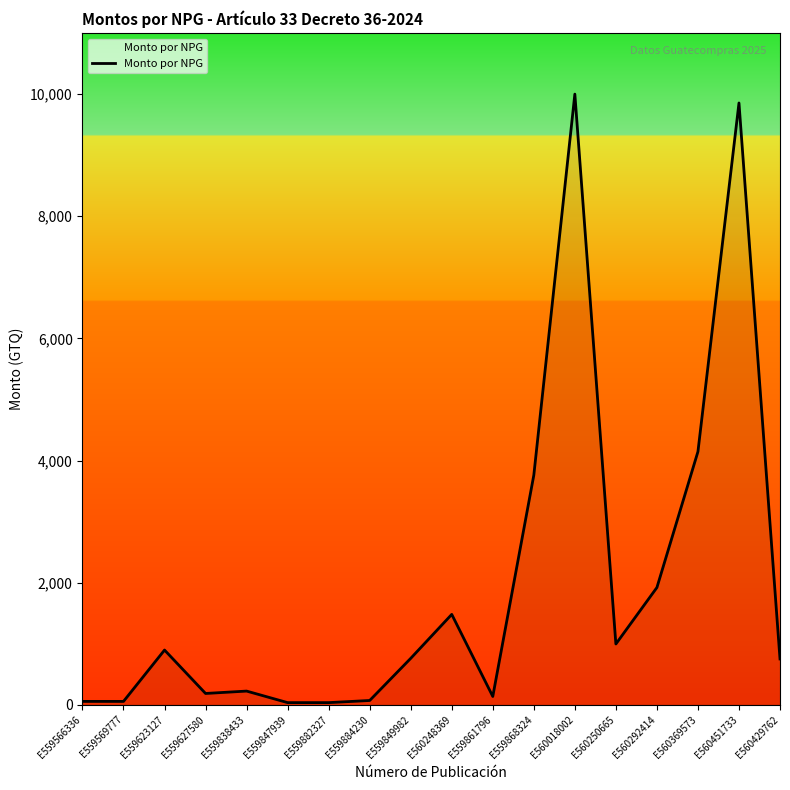

What is the difference between the second highest and second lowest values?

9820